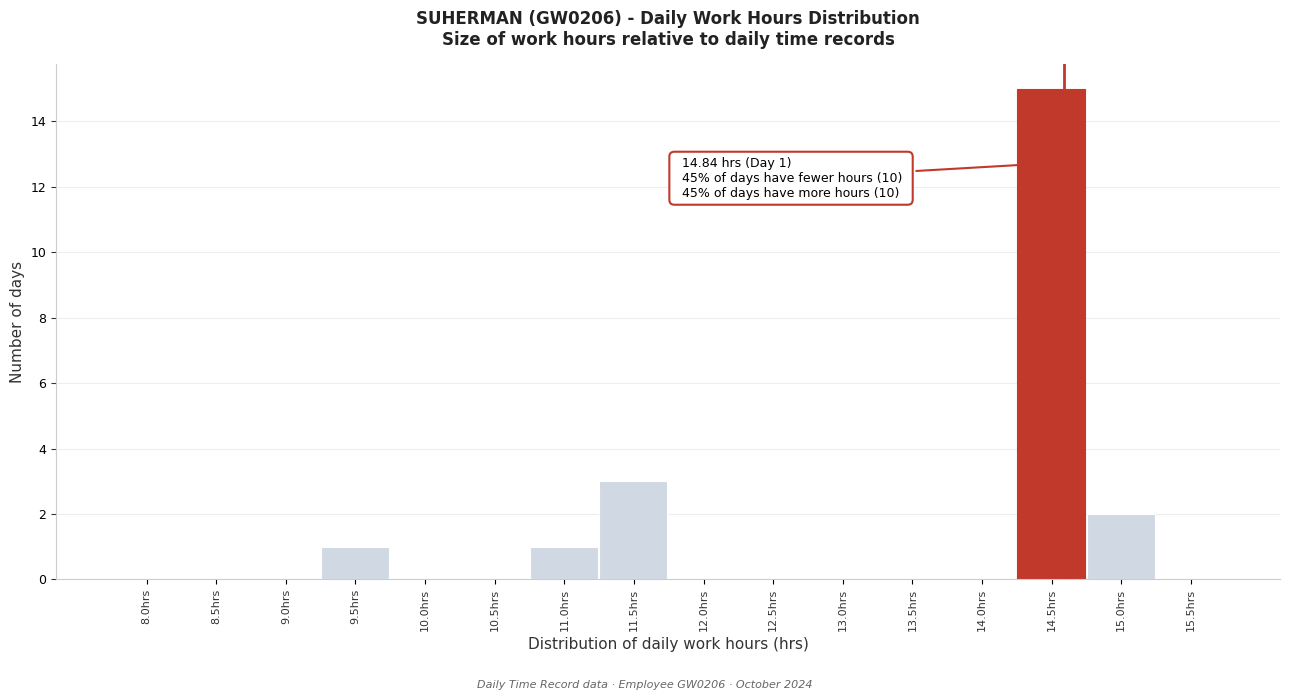

Reading right to left, what are all the values shown in this chart?

15.5hrs=0	15.0hrs=2	14.5hrs=15	14.0hrs=0	13.5hrs=0	13.0hrs=0	12.5hrs=0	12.0hrs=0	11.5hrs=3	11.0hrs=1	10.5hrs=0	10.0hrs=0	9.5hrs=1	9.0hrs=0	8.5hrs=0	8.0hrs=0